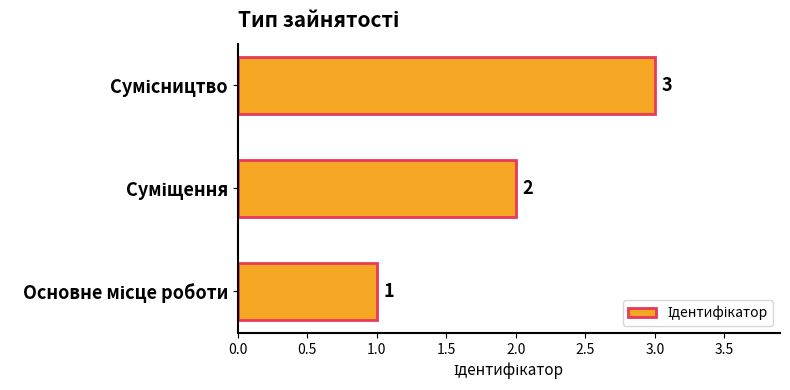

What is the average value?

2